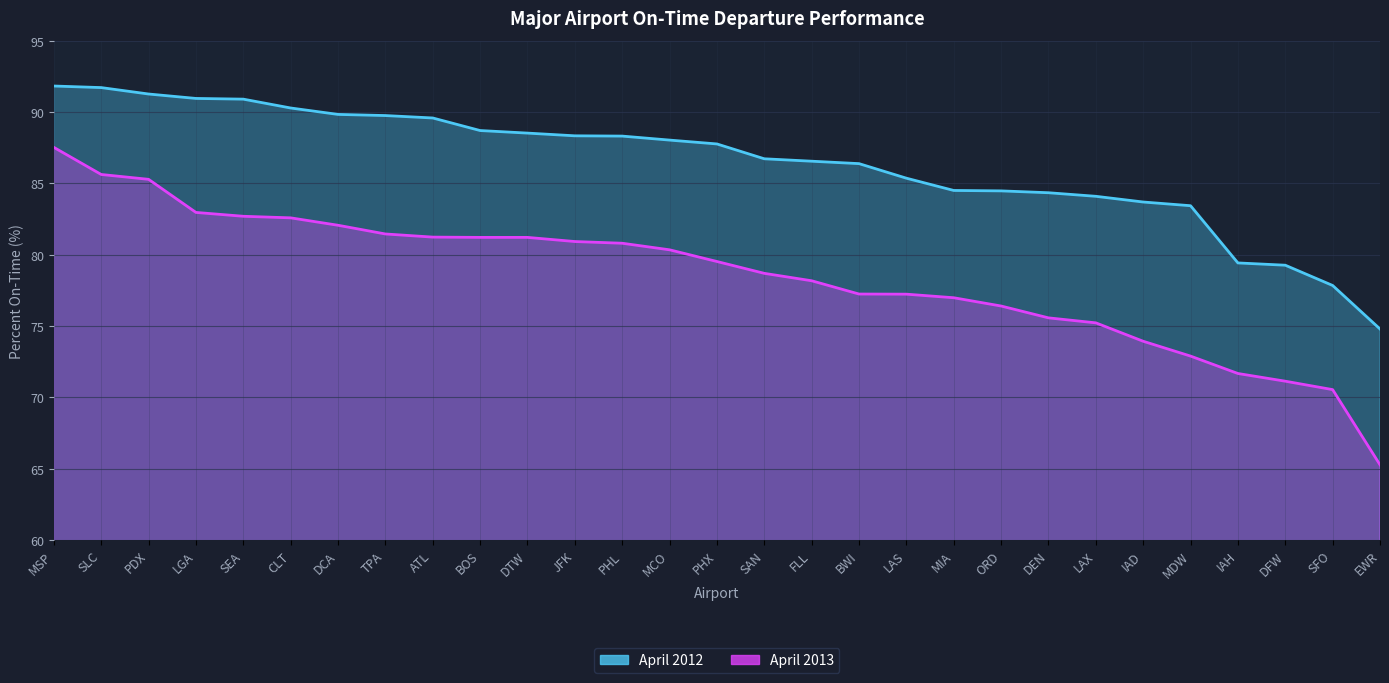

The value of April 2012 at CLT is 144.1. True or false?

False